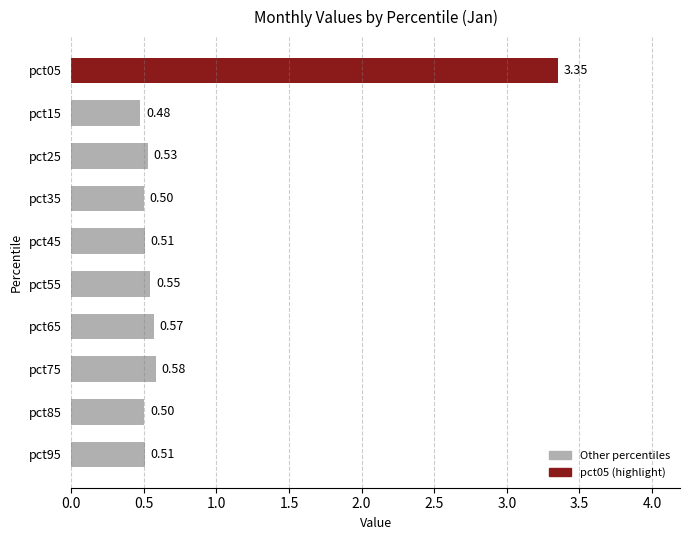

What is the difference between the maximum and minimum values?

2.9